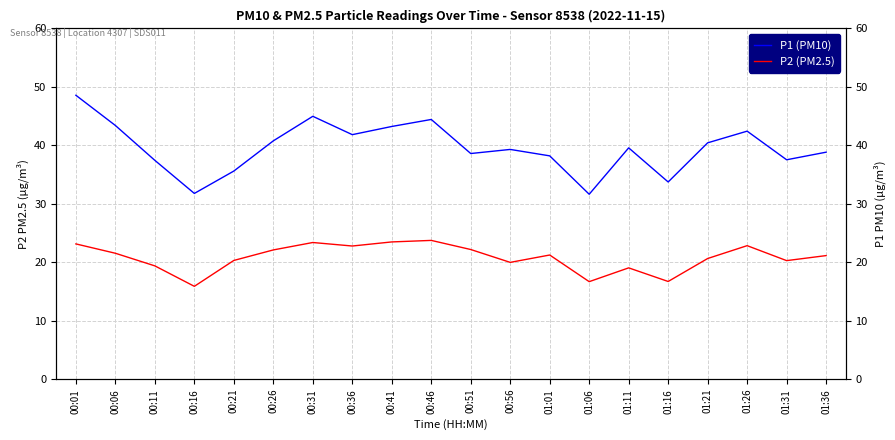

Where is P2 (PM2.5) nearest to the value 19?

01:11